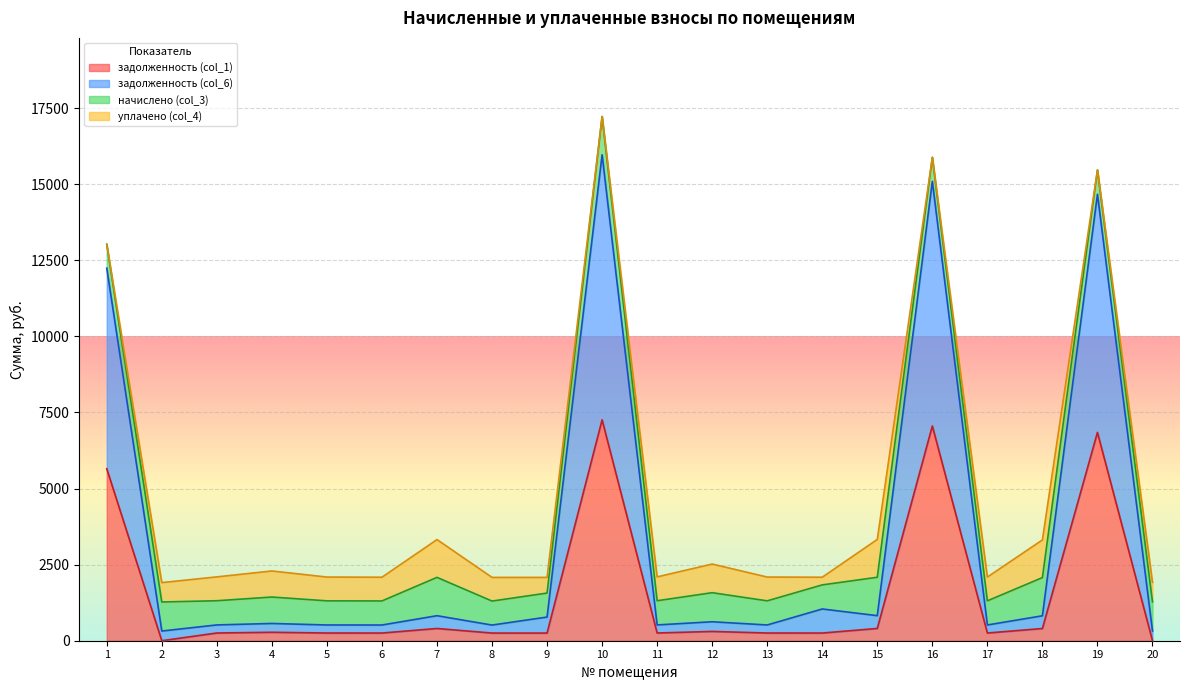

What is the sum of all задолженность (col_6) values?

67700.4